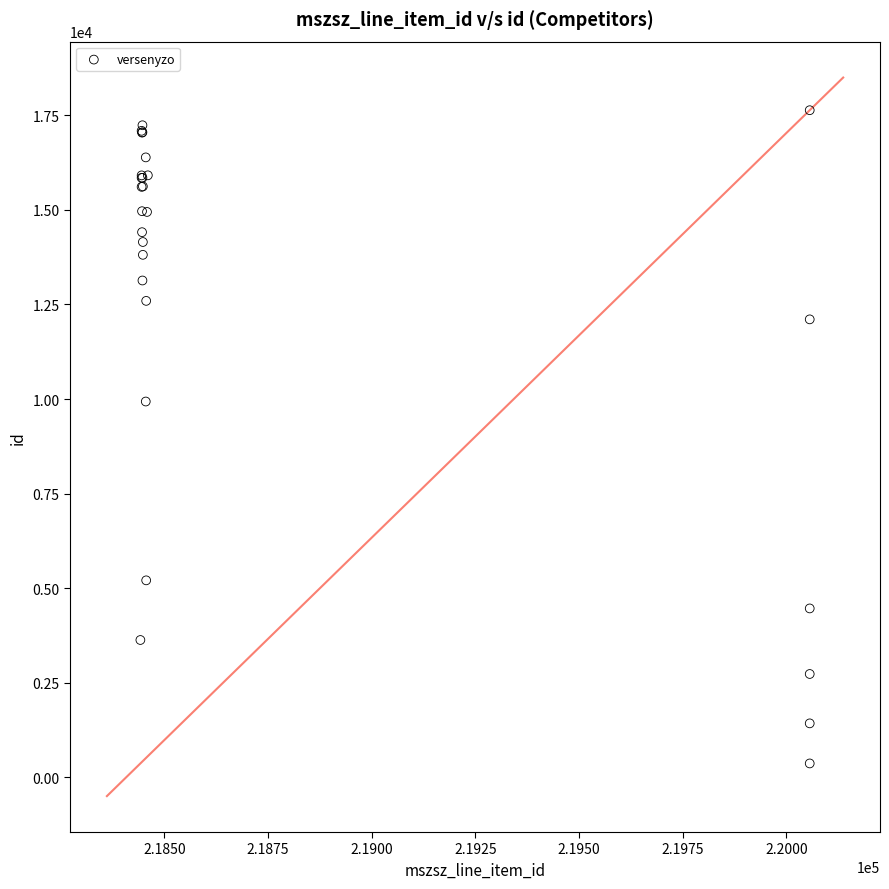

What Y value in the scatter plot is closest to 9000?

9934